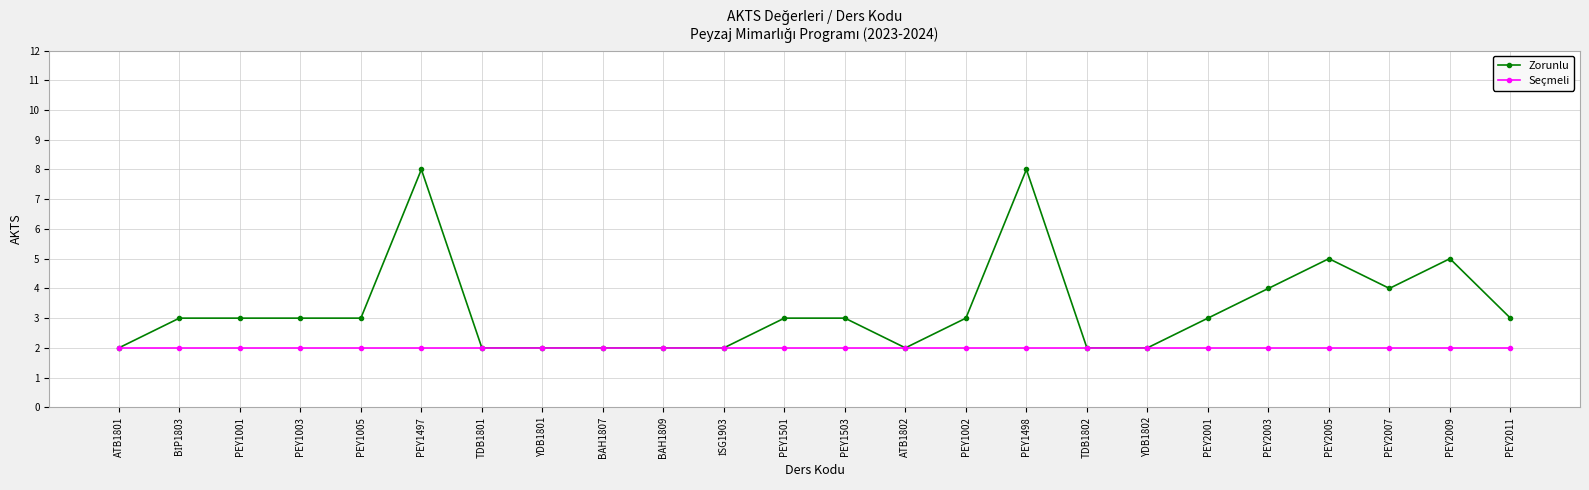

Reading right to left, transcribe all the data shown in this chart.

Zorunlu: 3	5	4	5	4	3	2	2	8	3	2	3	3	2	2	2	2	2	8	3	3	3	3	2
Seçmeli: 2	2	2	2	2	2	2	2	2	2	2	2	2	2	2	2	2	2	2	2	2	2	2	2